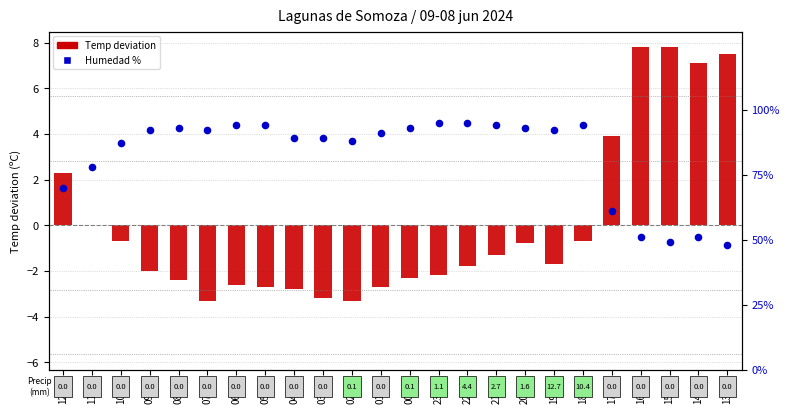

Which series has the widest spread of Y values?

Temp deviation (C)